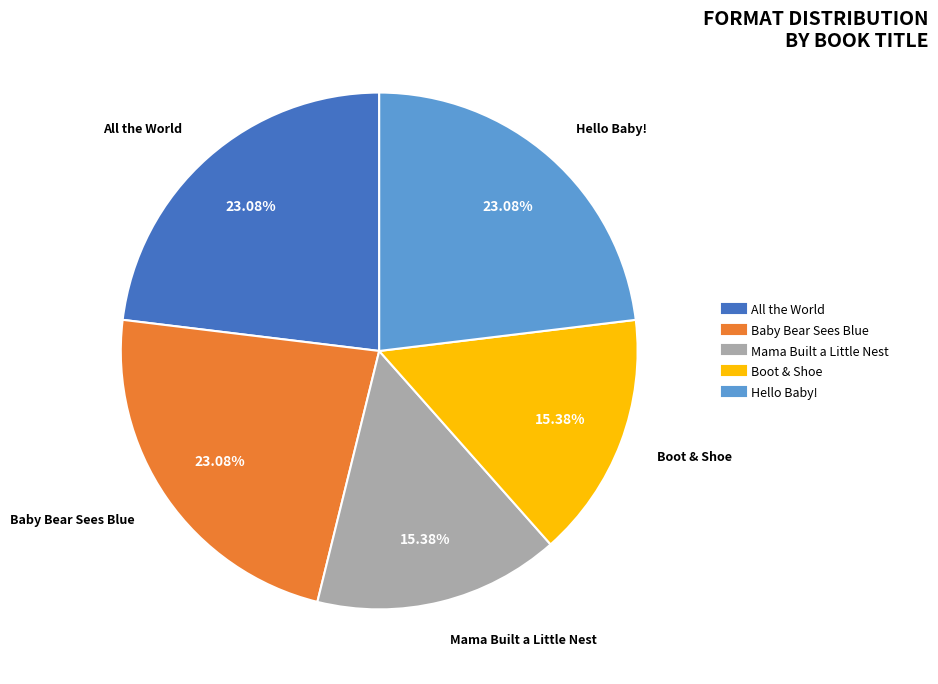

To the nearest percent, what is the combined percentage of Boot & Shoe and Baby Bear Sees Blue?

38%